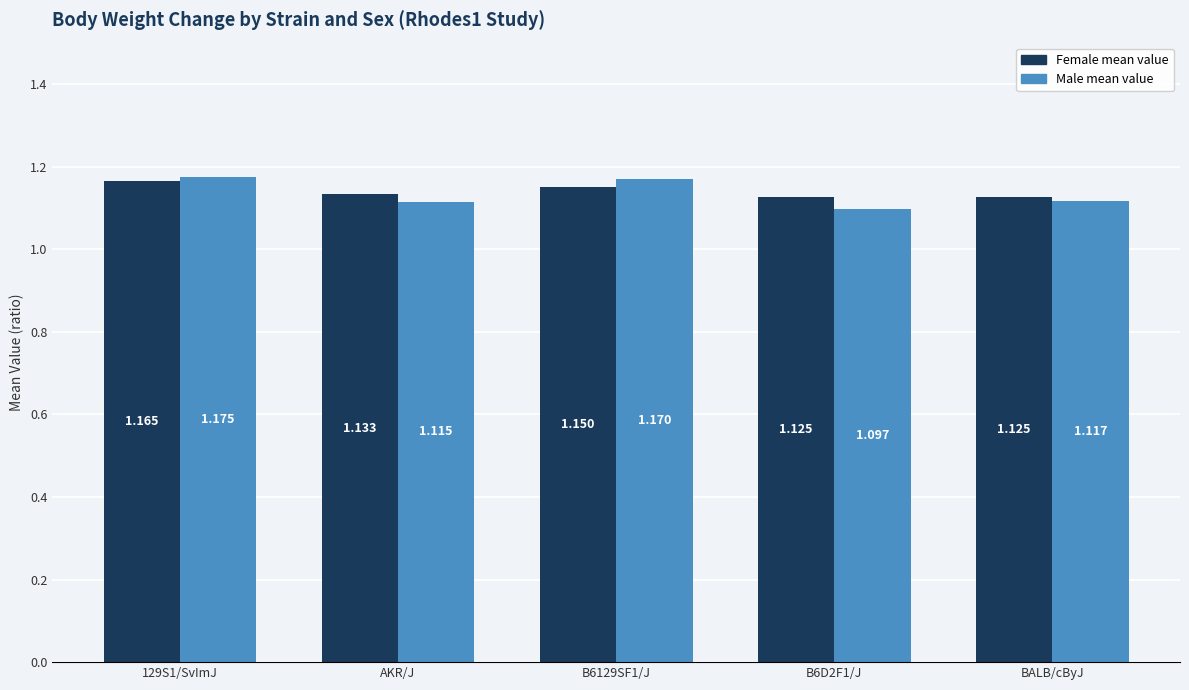

At B6129SF1/J, list the series in order from largest to smallest.

Male mean value, Female mean value